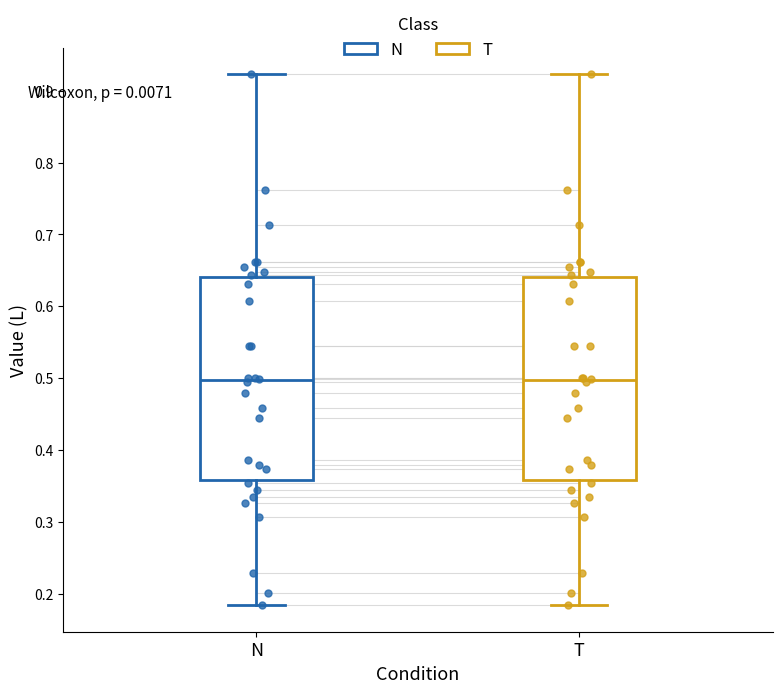

Reading left to right, read every box against the y-axis: the position of its median line, the range the box covers, and the ends of its whiskers. The values are not printed on the chart, so give them approximately, as read against the axis.

N: median 0.50, box 0.36 to 0.64, whiskers 0.18 to 0.92
T: median 0.50, box 0.36 to 0.64, whiskers 0.18 to 0.92